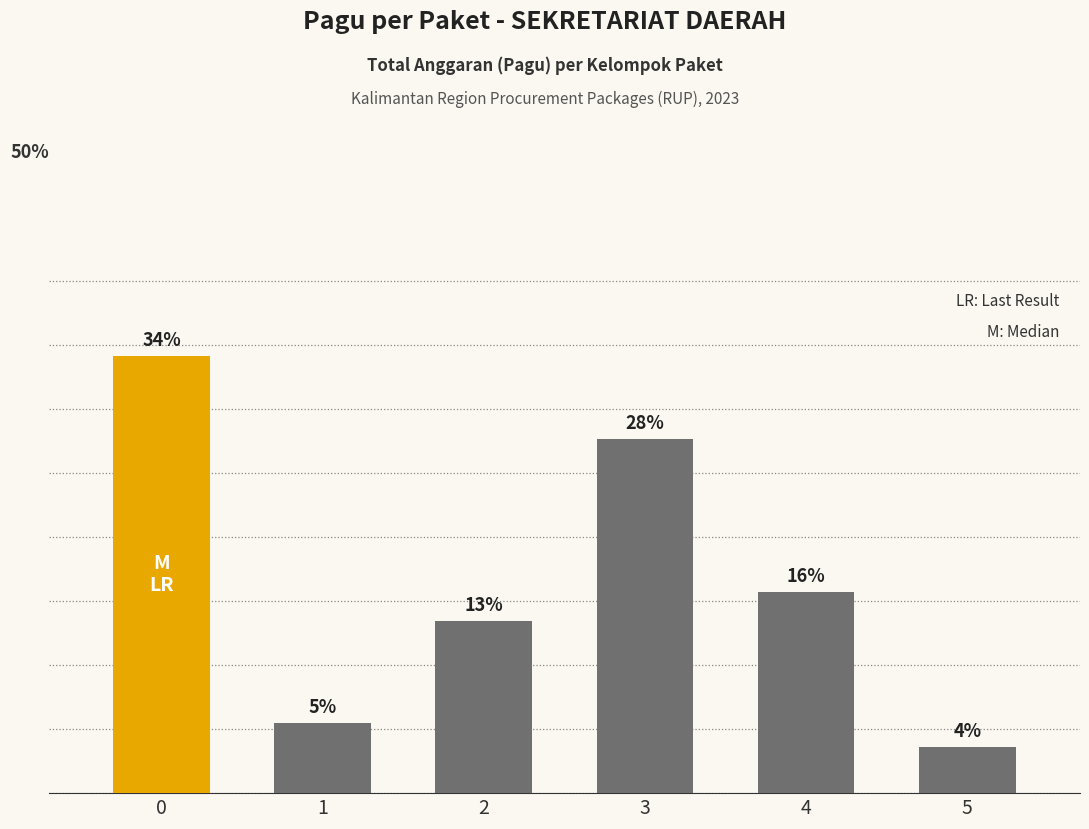

What is the greatest value displayed?

34.1